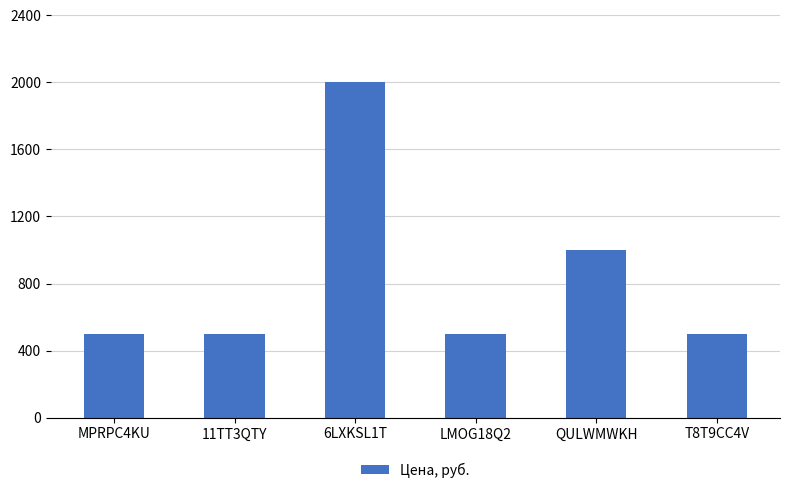

Between 6LXKSL1T and QULWMWKH, which is larger?

6LXKSL1T